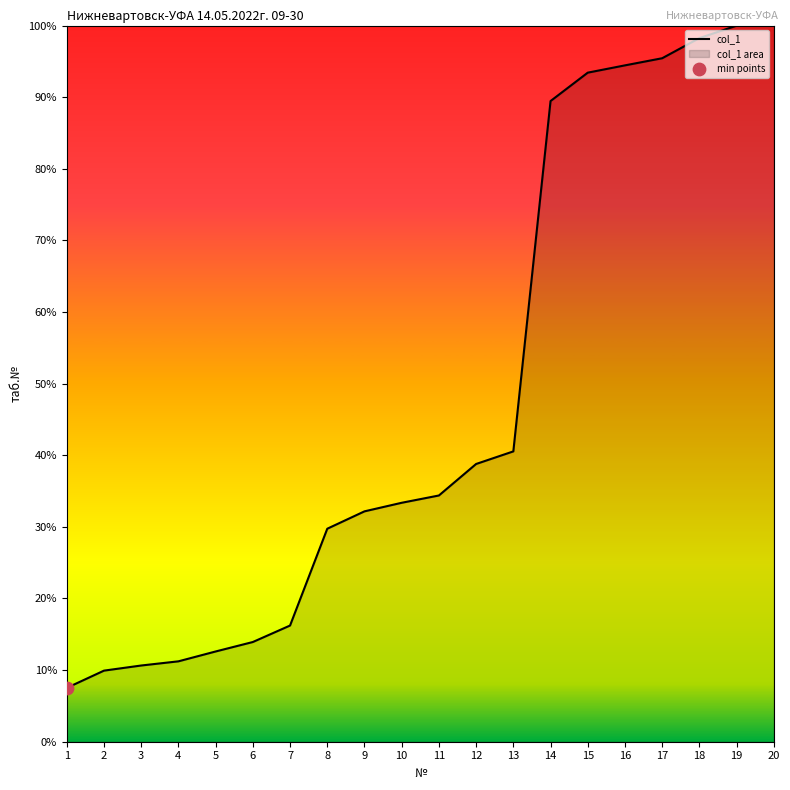

Which has a higher value, 1 or 4?

4